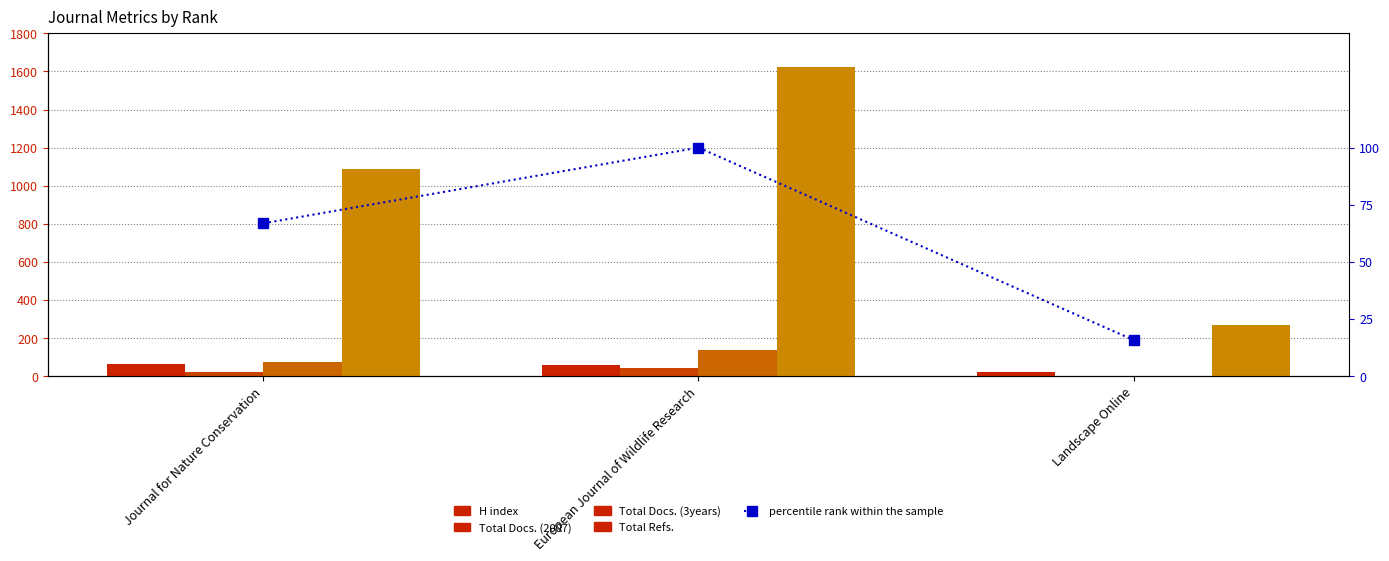

Which series has the widest spread of values?

Total Refs.